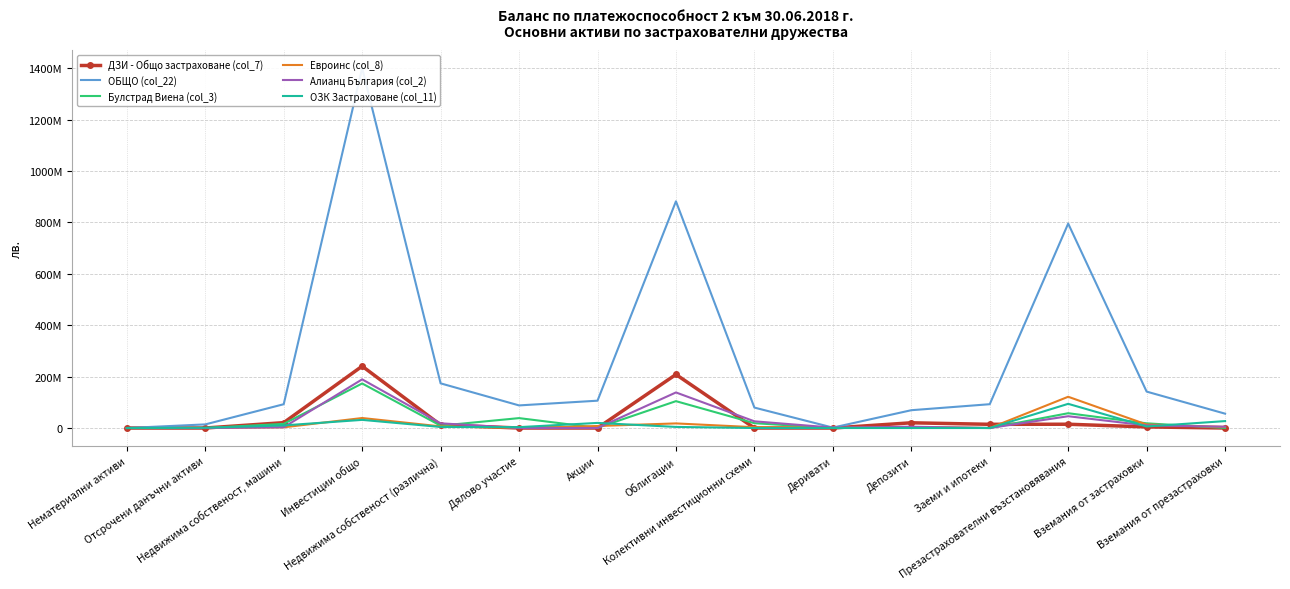

Which series has the largest total across all categories?

ОБЩО (col_22)